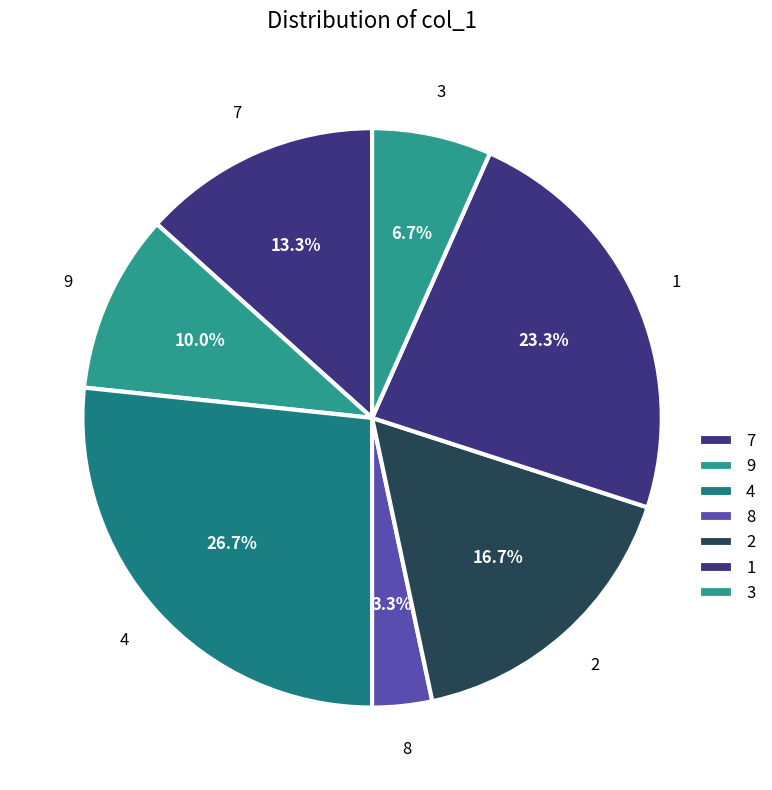

To the nearest percent, what is the average slice percentage?

14%